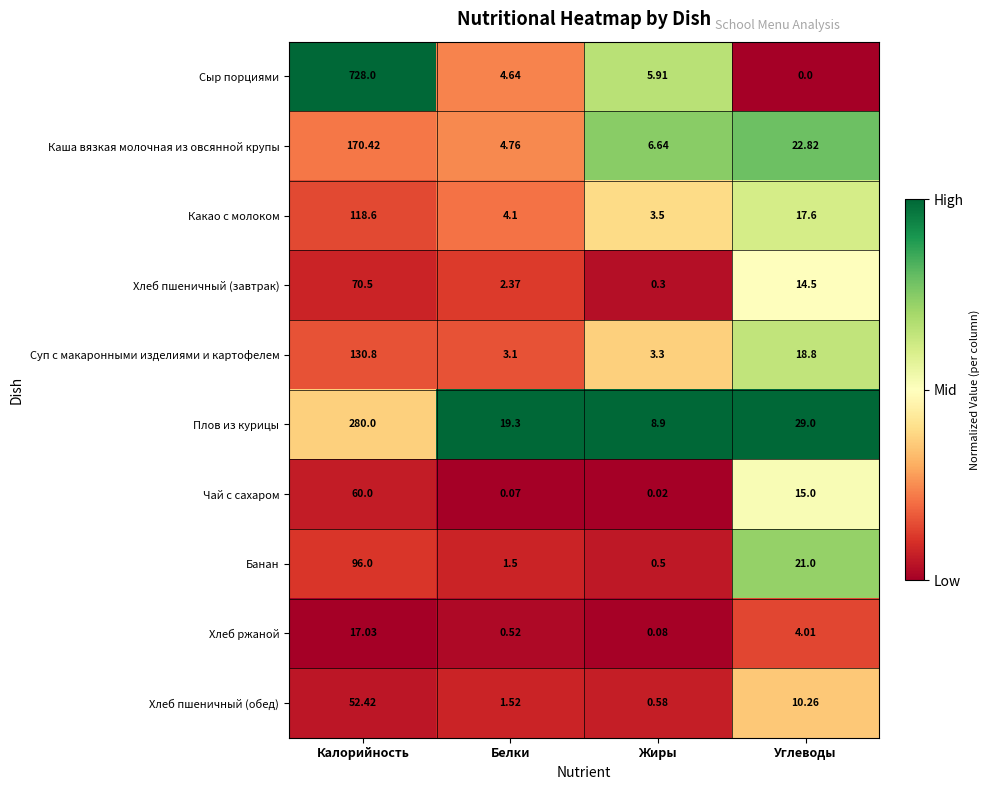

Which series has the largest total across all categories?

Сыр порциями